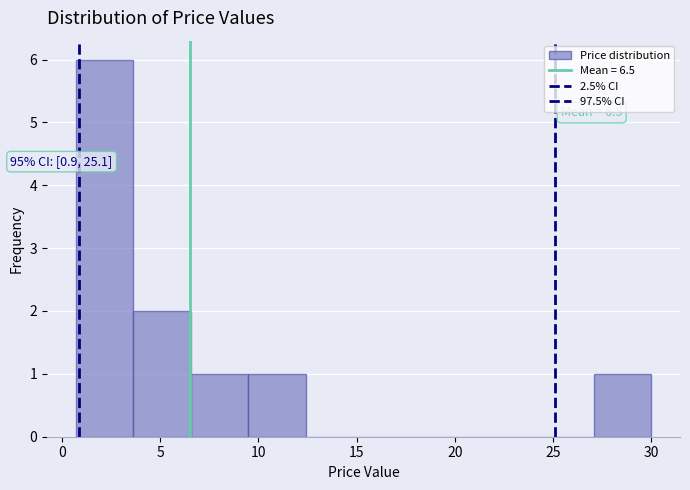

Over which range of the x-axis is the bar tallest?

0.5 to 3.5